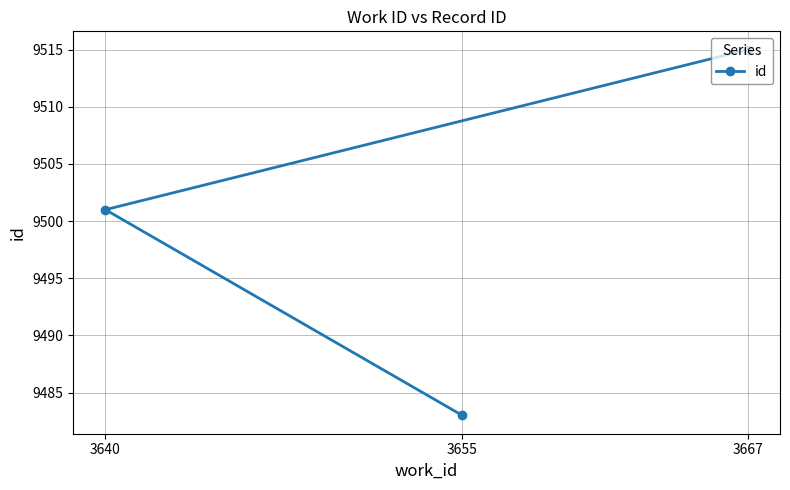

The chart shows a value of 14119 at 3667. True or false?

False